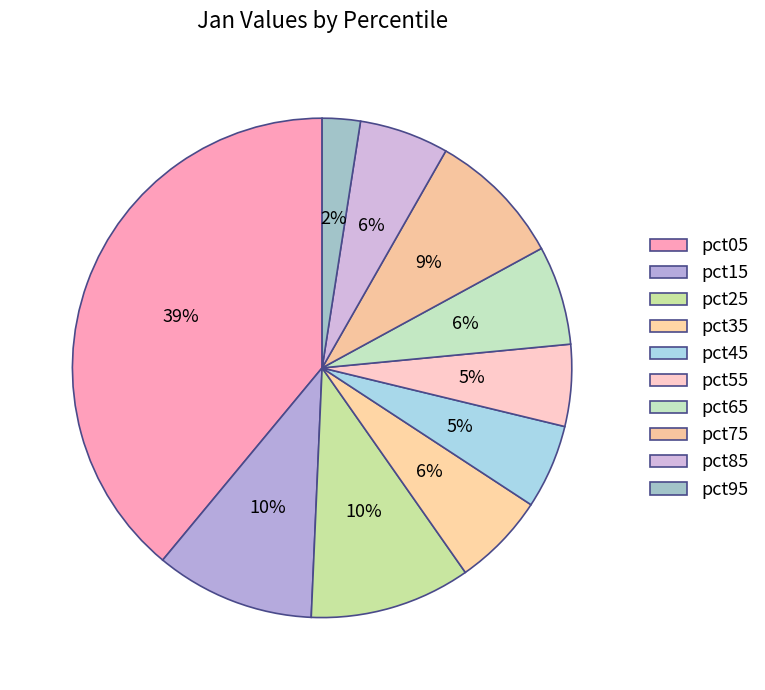

What portion of the pie excludes pct45?

94.5%